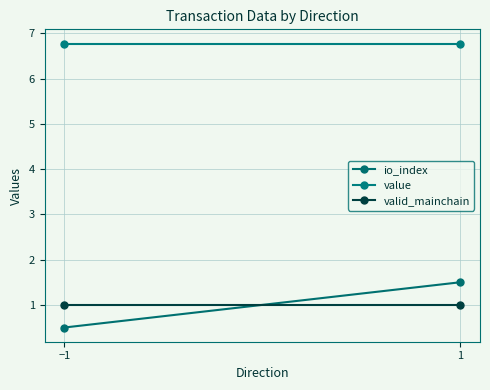

At which category is the sum across all series the highest?

1